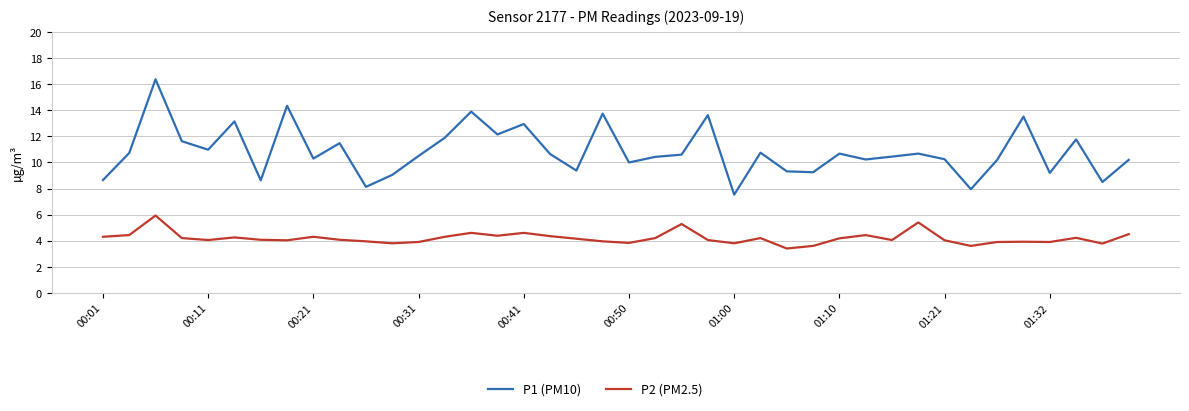

Which series has the largest total across all categories?

P1 (PM10)